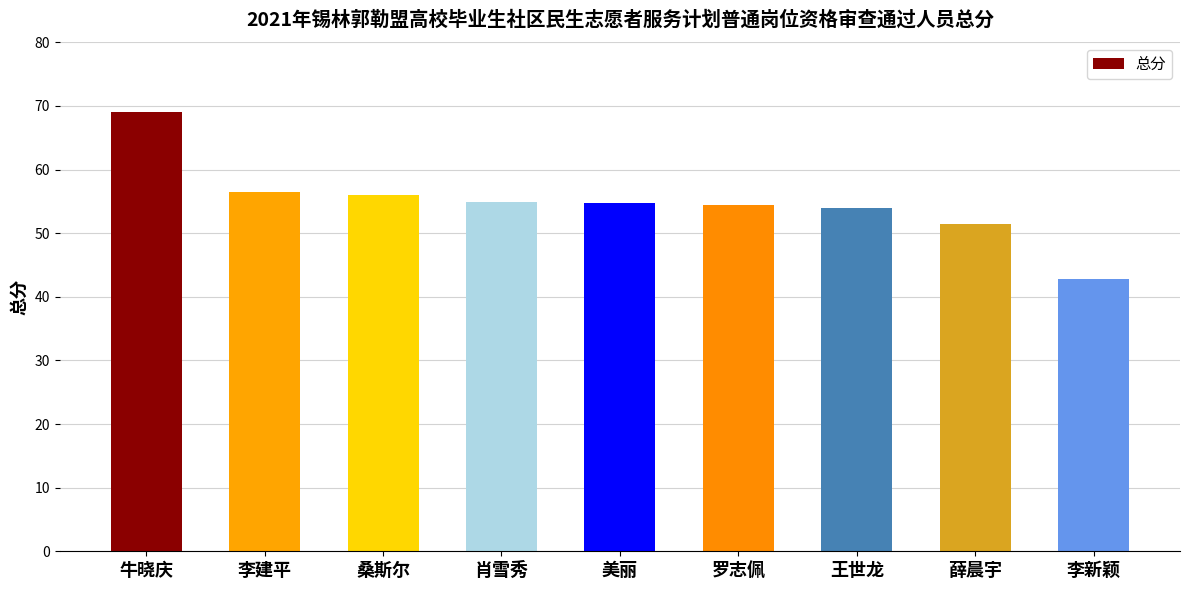

Is it true that the value at 李建平 is 98.0?

False